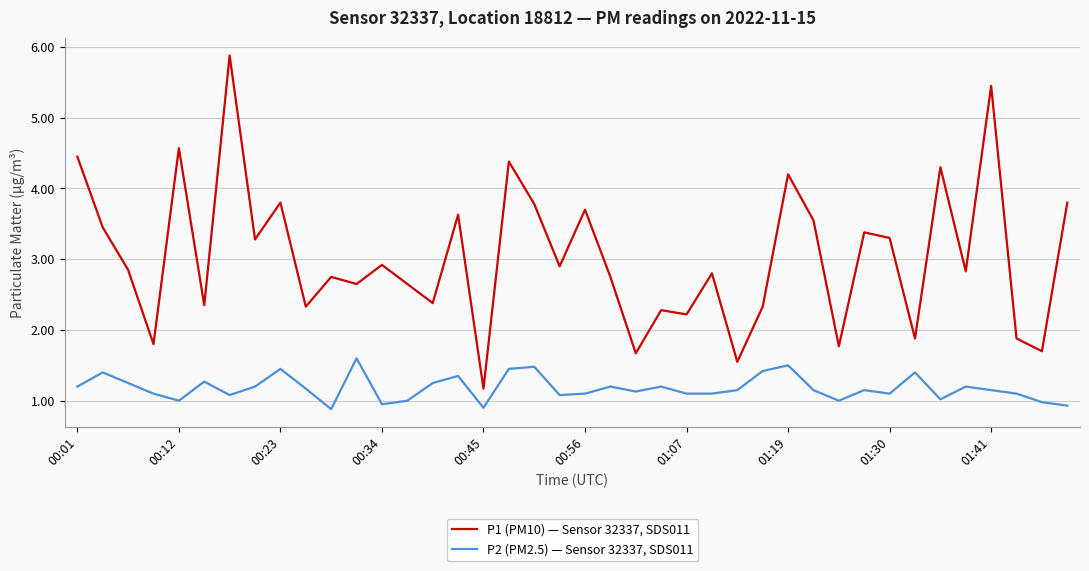

List the series in order of their overall mean, lowest first.

P2 (PM2.5) — Sensor 32337, SDS011, P1 (PM10) — Sensor 32337, SDS011